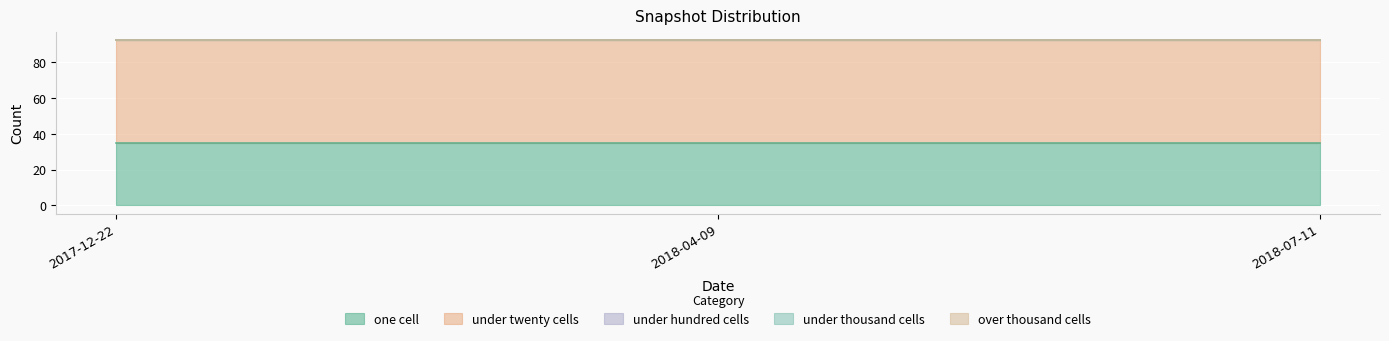

Read the under_twenty_cells value at 2018-04-09.

57